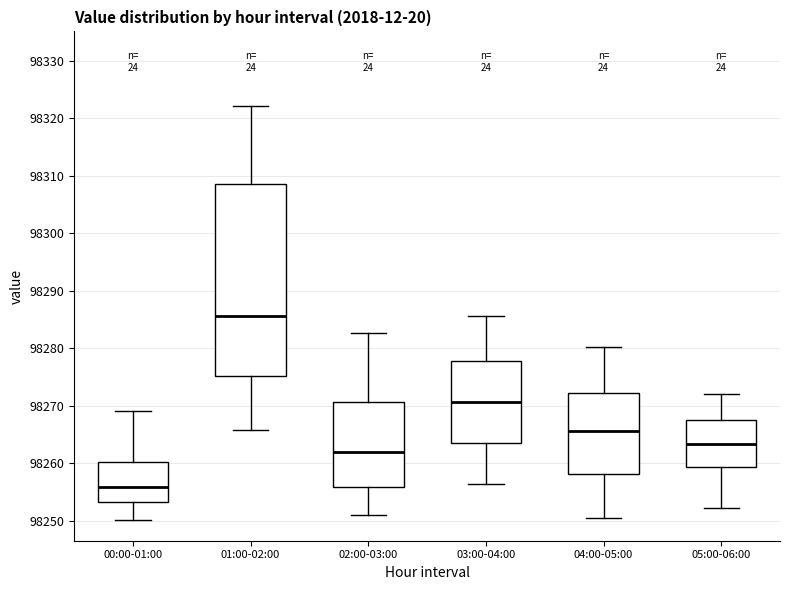

Where does the median line of the box for 01:00-02:00 sit on the y-axis? The values are not printed on the chart, so give them approximately, as read against the axis.

98285